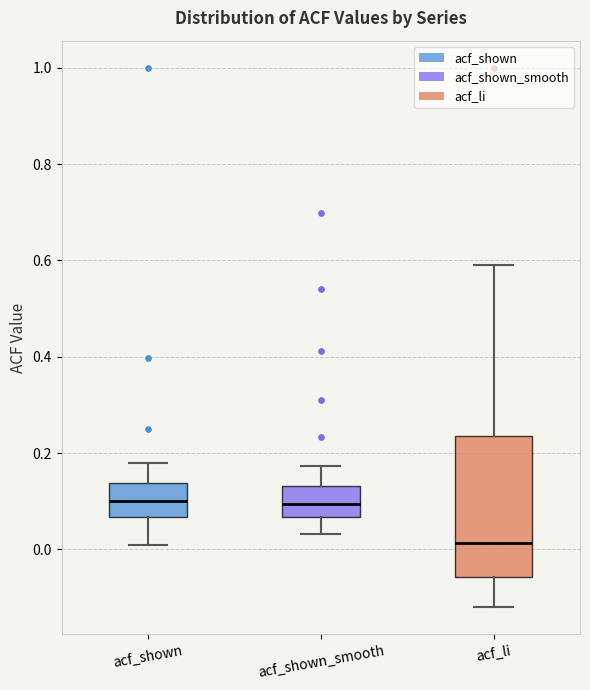

Reading left to right, transcribe this box plot: for each box, give where its median line is, the range the box spans, and where its two whiskers end, as read against the y-axis. The values are not printed on the chart, so give them approximately, as read against the axis.

acf_shown: median 0.10, box 0.06 to 0.14, whiskers 0.02 to 0.18
acf_shown_smooth: median 0.10, box 0.06 to 0.14, whiskers 0.04 to 0.18
acf_li: median 0.02, box -0.06 to 0.24, whiskers -0.12 to 0.60